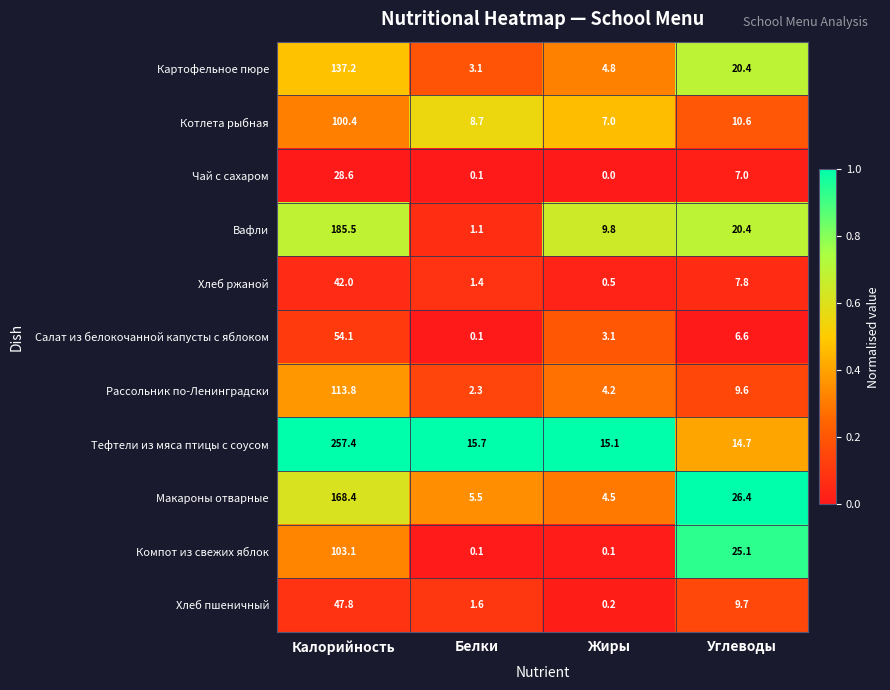

At which category is the sum across all series the highest?

Калорийность